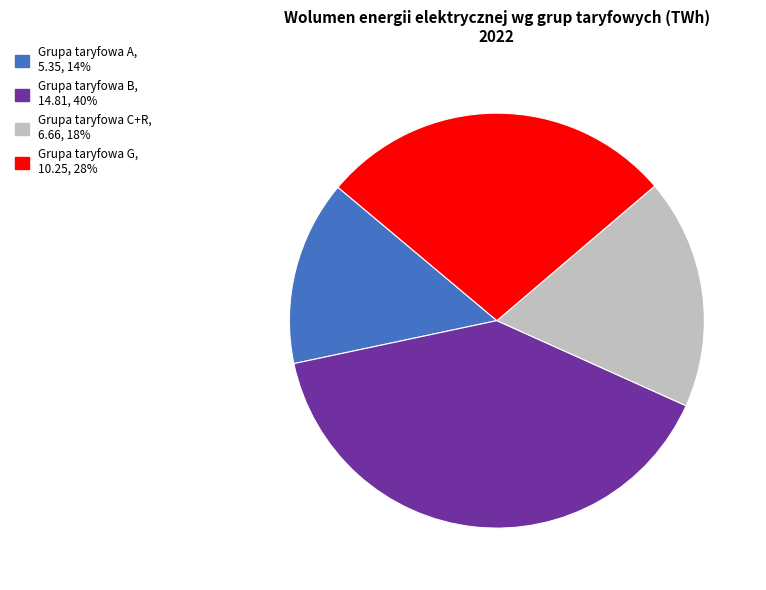

Rank the categories by value from lowest to highest.

Grupa taryfowa A, Grupa taryfowa C+R, Grupa taryfowa G, Grupa taryfowa B